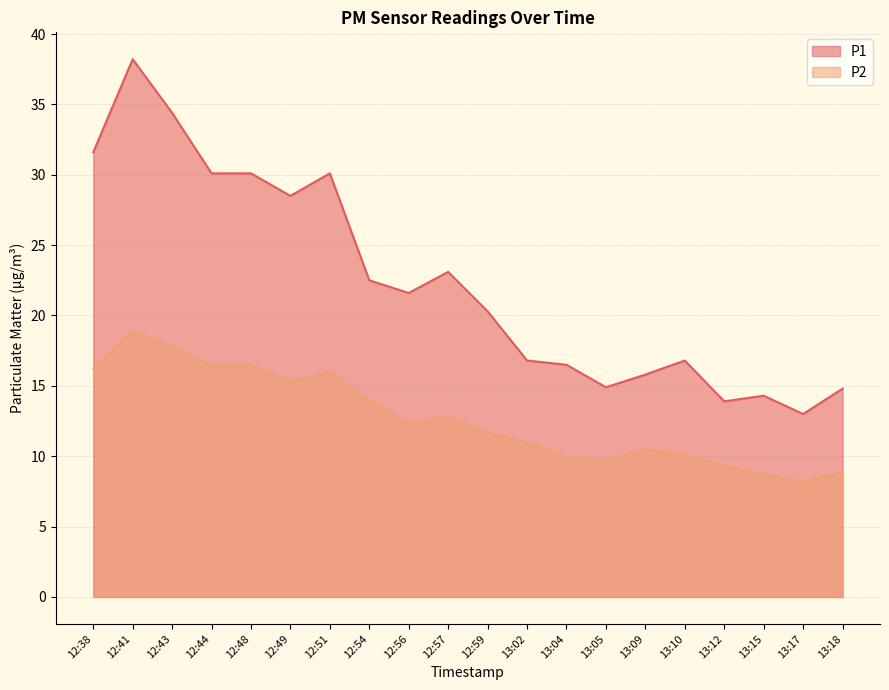

What is the highest value of the P1 series?

38.2